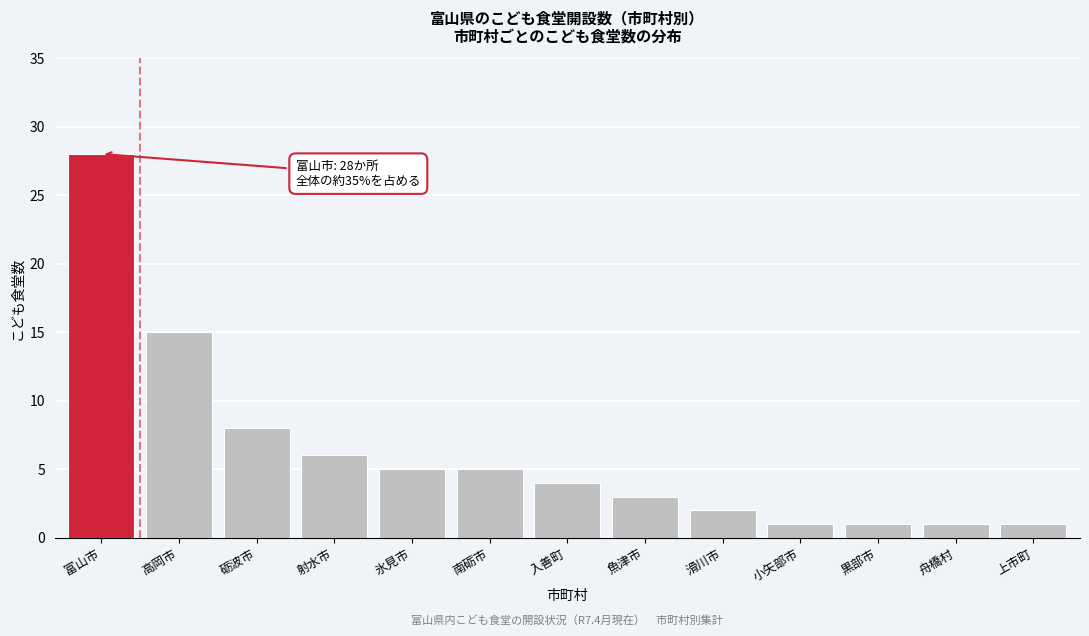

Reading right to left, what are all the values shown in this chart?

1	1	1	1	2	3	4	5	5	6	8	15	28